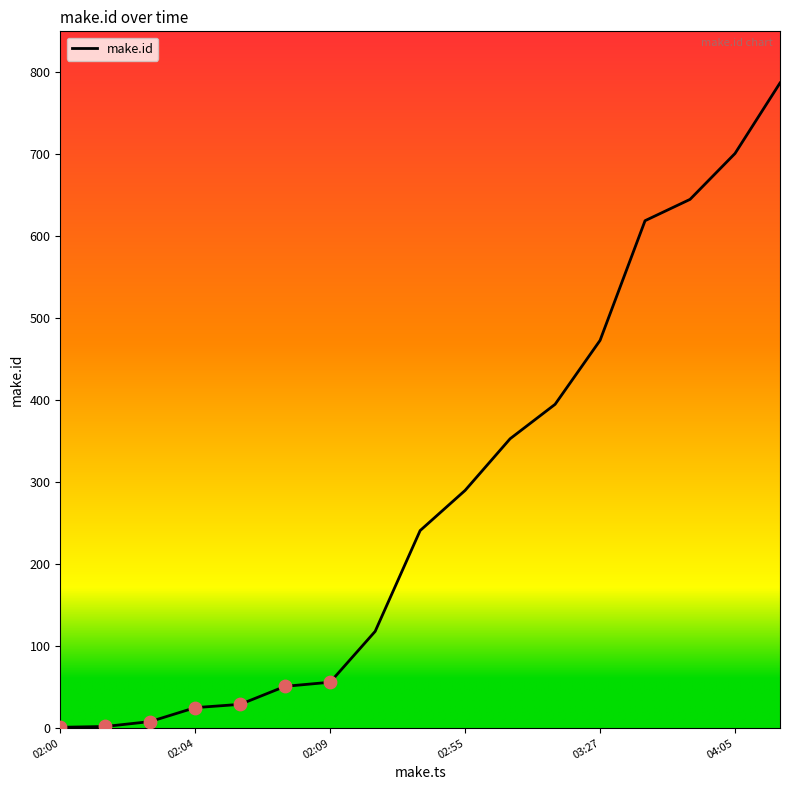

What is the greatest value displayed?

787